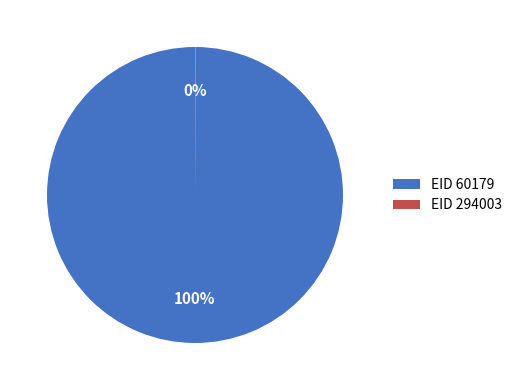

To the nearest percent, what is the average slice percentage?

50%